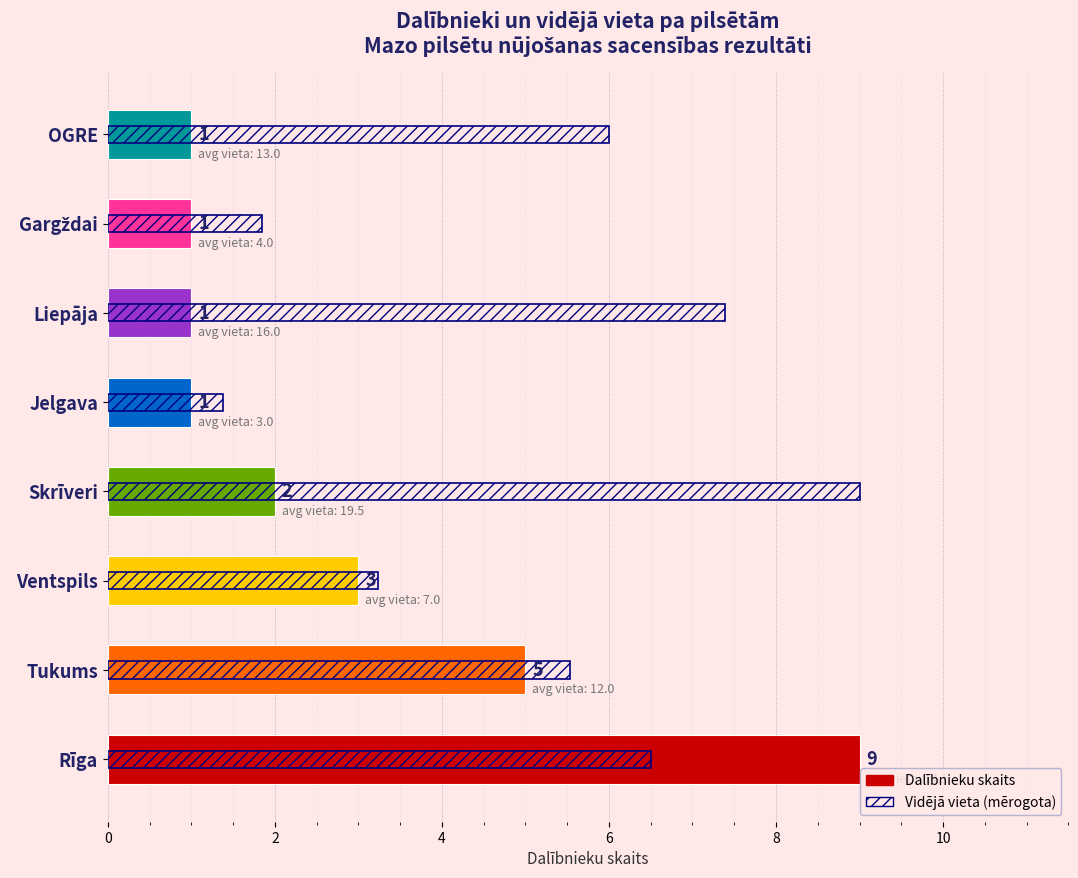

What is the change in value from Rīga to OGRE?

-8